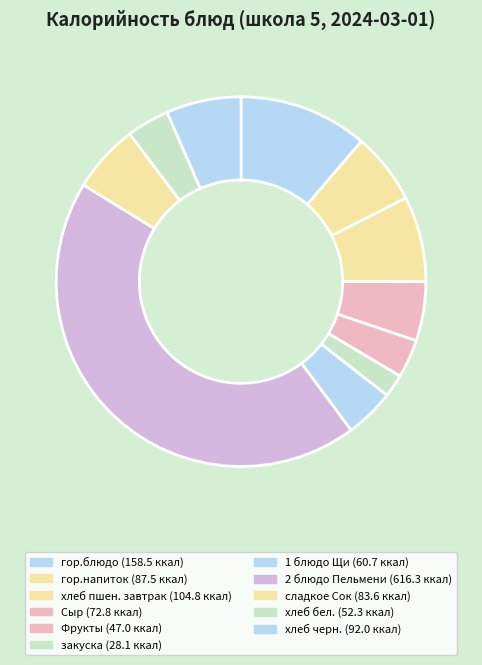

How many segments does this pie chart have?

11